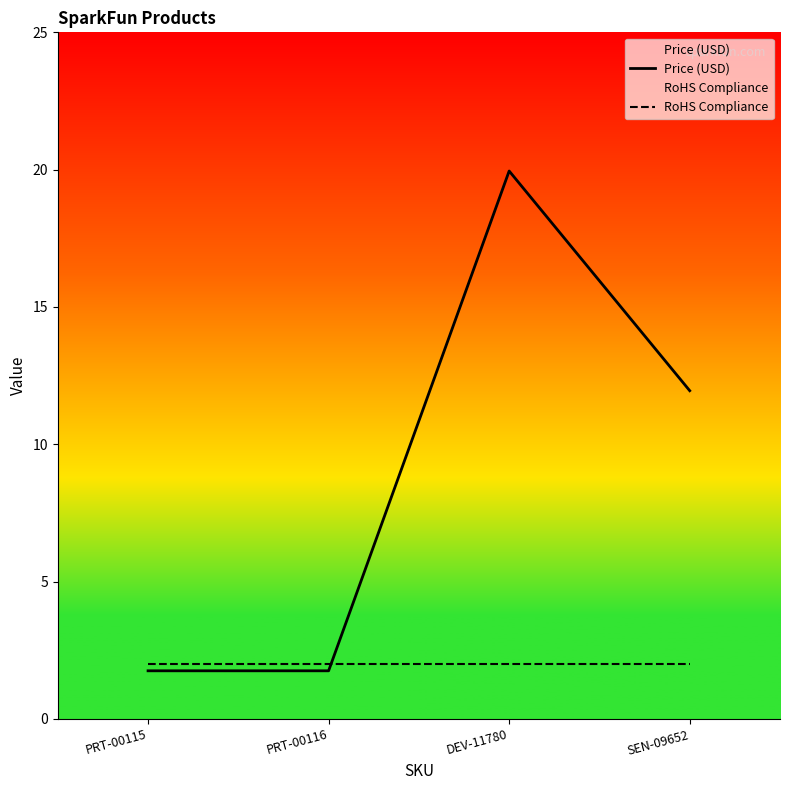

What is the label of the 4th point from the right?

PRT-00115